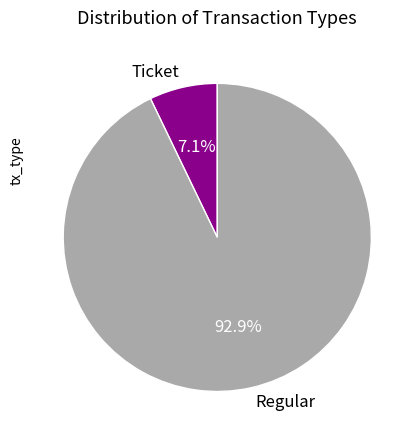

Which has a higher value, Ticket or Regular?

Regular